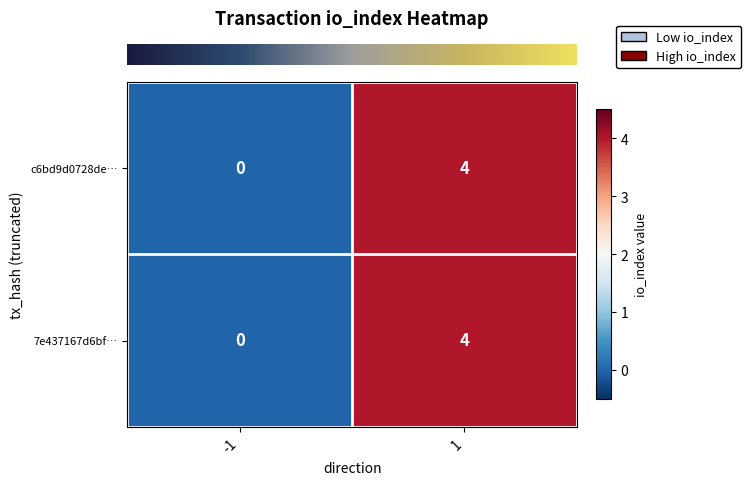

How many data points does each series have?

2